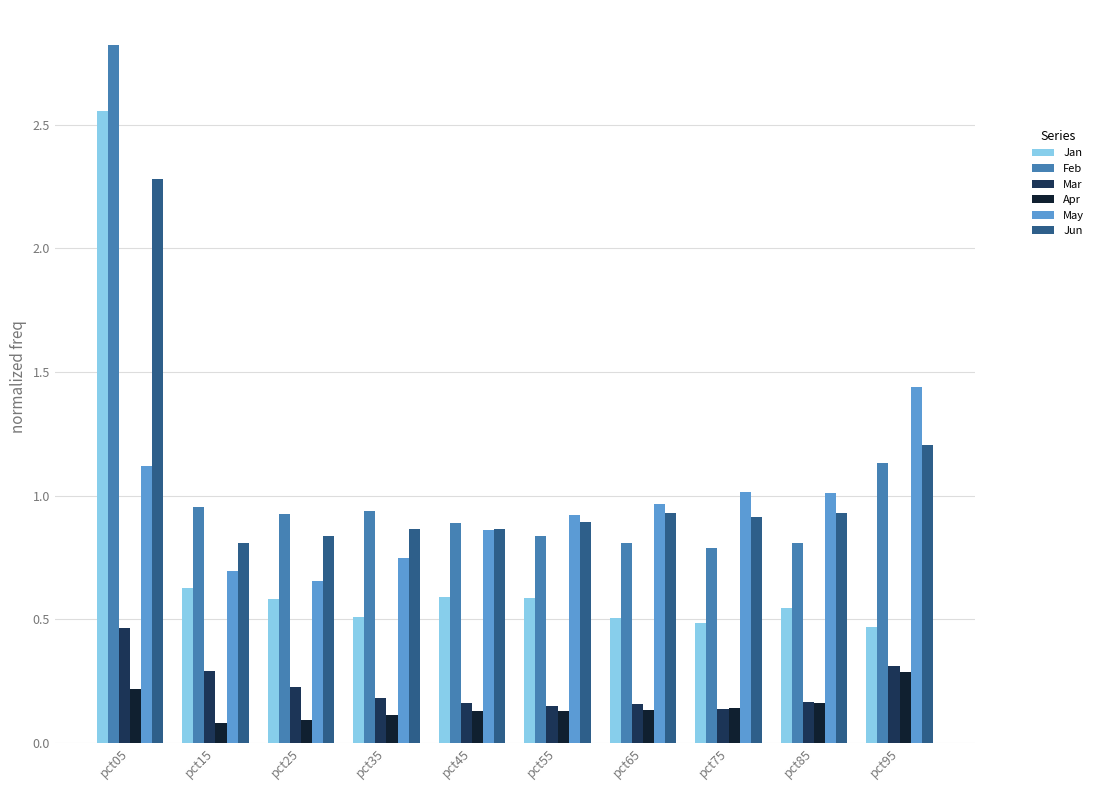

What is the total value across all series at pct15?

3.4